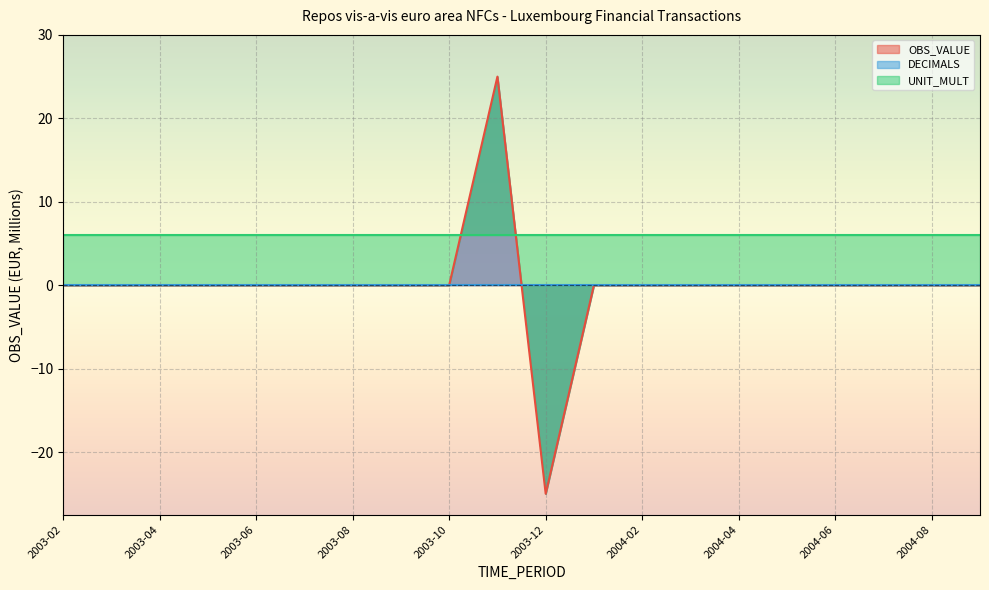

Reading left to right, transcribe all the data shown in this chart.

OBS_VALUE: 2003-02=0	2003-03=0	2003-04=0	2003-05=0	2003-06=0	2003-07=0	2003-08=0	2003-09=0	2003-10=0	2003-11=25	2003-12=-25	2004-01=0	2004-02=0	2004-03=0	2004-04=0	2004-05=0	2004-06=0	2004-07=0	2004-08=0	2004-09=0
DECIMALS: 2003-02=0	2003-03=0	2003-04=0	2003-05=0	2003-06=0	2003-07=0	2003-08=0	2003-09=0	2003-10=0	2003-11=0	2003-12=0	2004-01=0	2004-02=0	2004-03=0	2004-04=0	2004-05=0	2004-06=0	2004-07=0	2004-08=0	2004-09=0
UNIT_MULT: 2003-02=6	2003-03=6	2003-04=6	2003-05=6	2003-06=6	2003-07=6	2003-08=6	2003-09=6	2003-10=6	2003-11=6	2003-12=6	2004-01=6	2004-02=6	2004-03=6	2004-04=6	2004-05=6	2004-06=6	2004-07=6	2004-08=6	2004-09=6